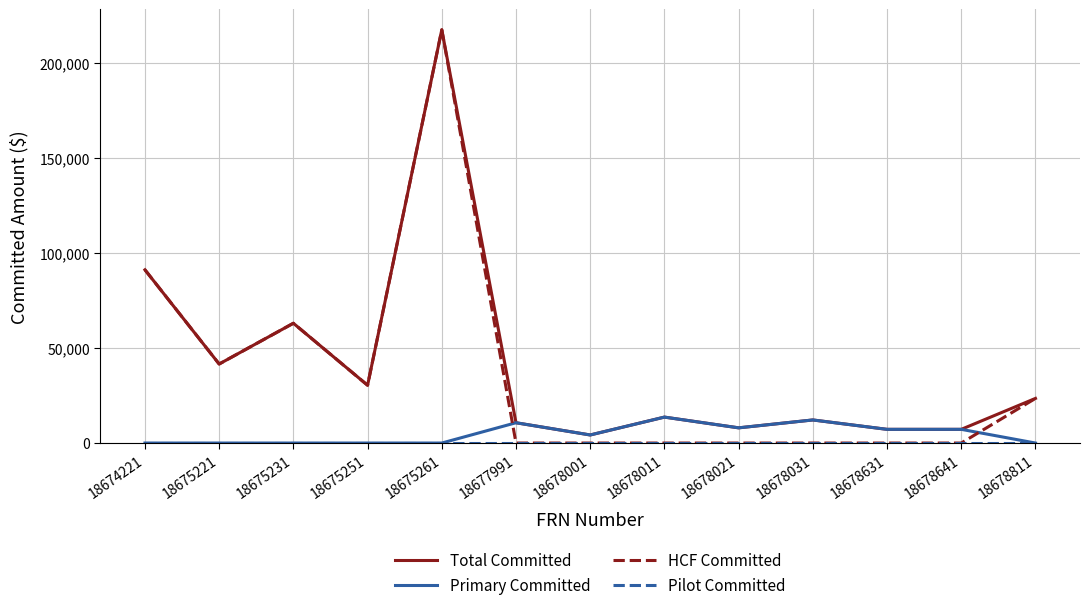

What is the total value across all series at 18678641?

14400.0